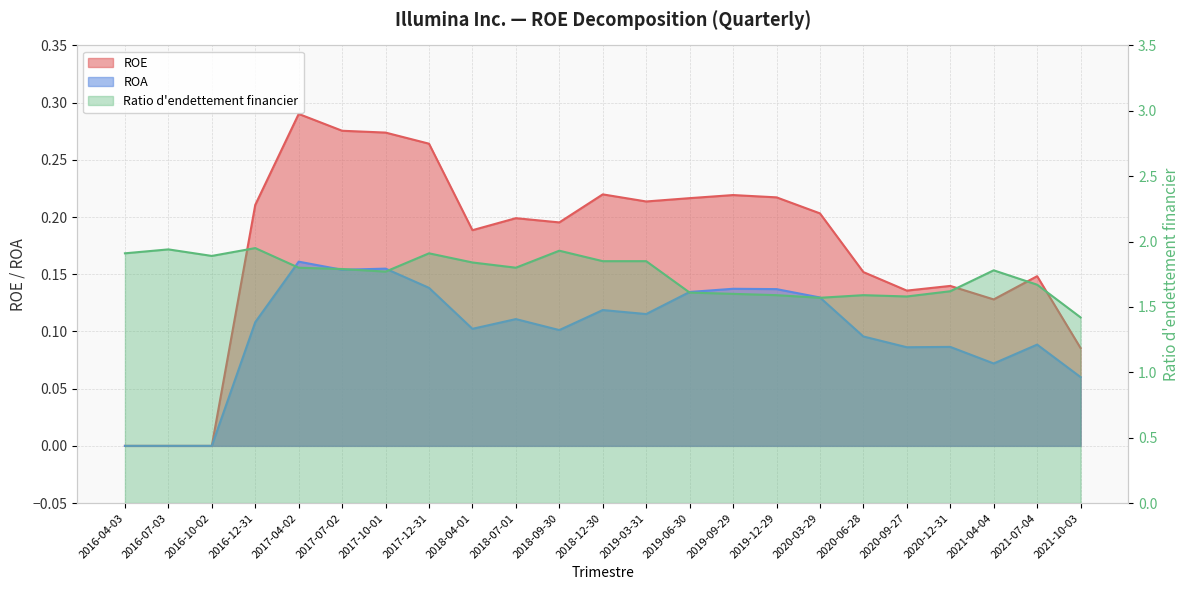

List the series in order of their peak value, lowest first.

ROA, ROE, Ratio d’endettement financier